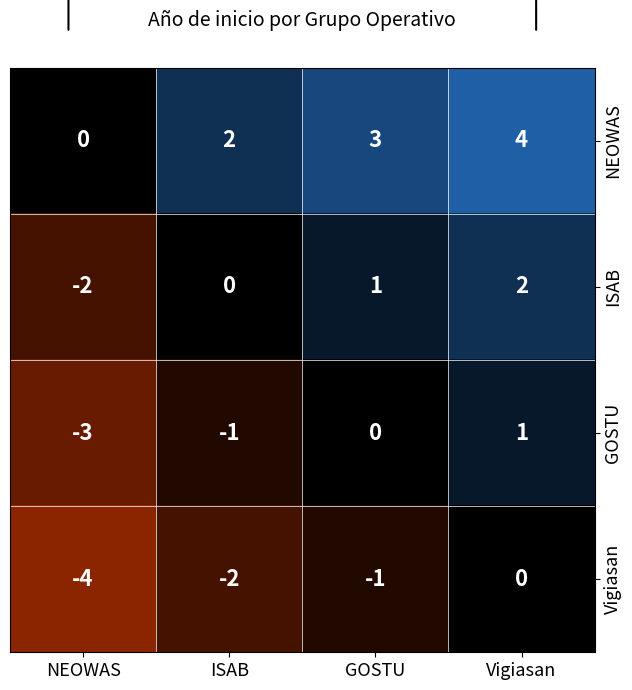

The NEOWAS series shows 4 at Vigiasan. True or false?

True